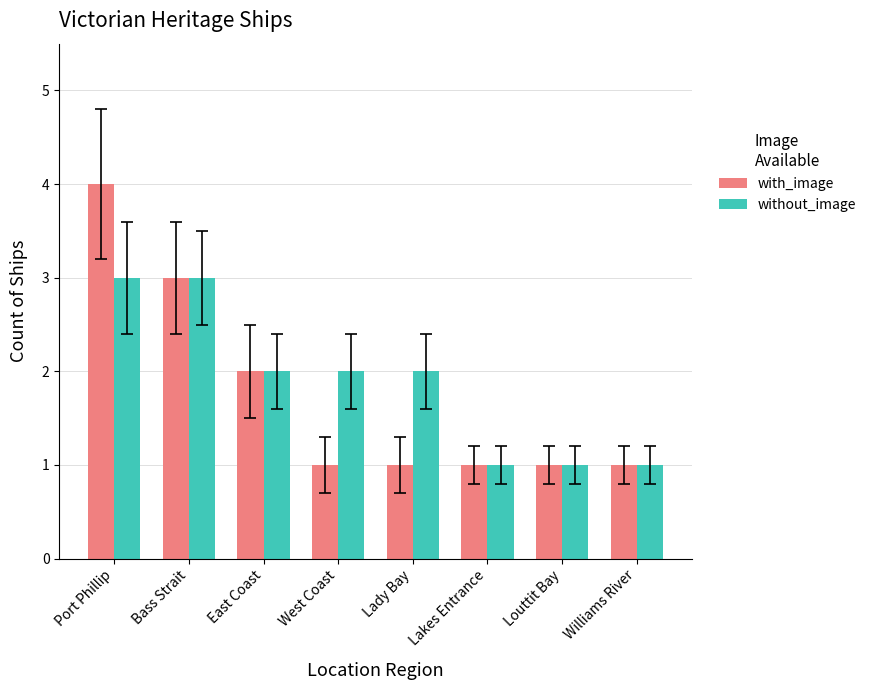

What is the maximum value for without_image?

3